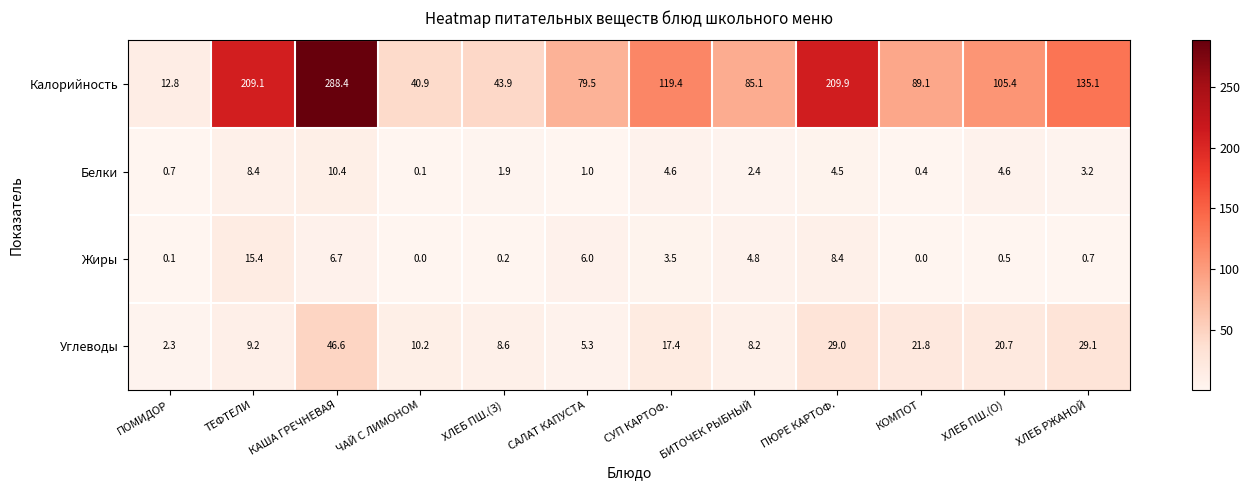

Where does the Белки series first go above 3?

ТЕФТЕЛИ